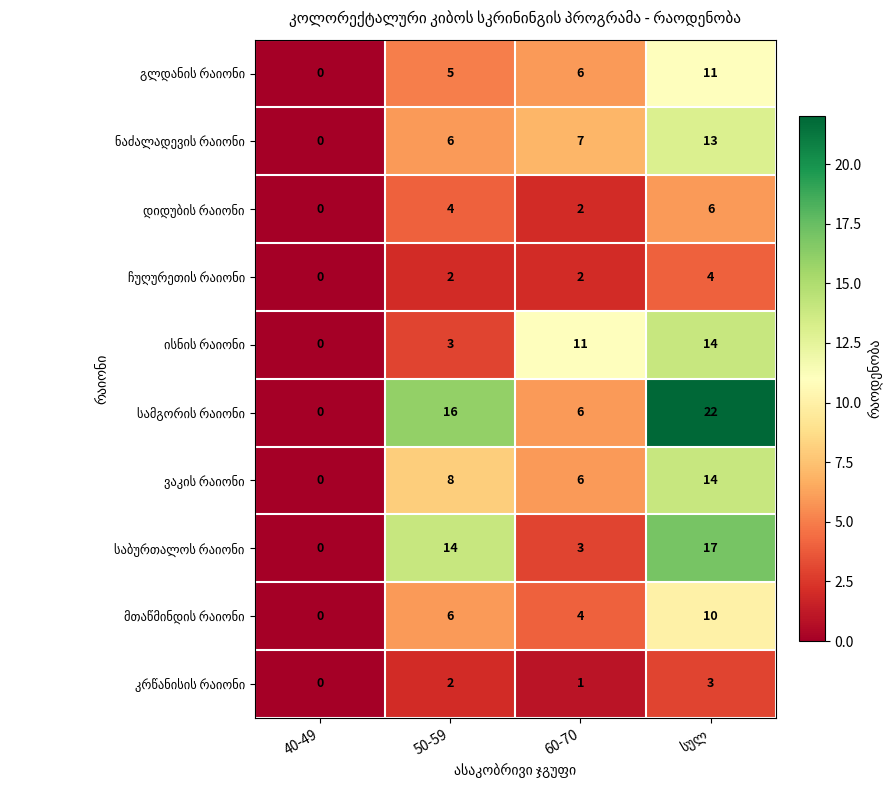

At how many categories does at least one series exceed 4?

3